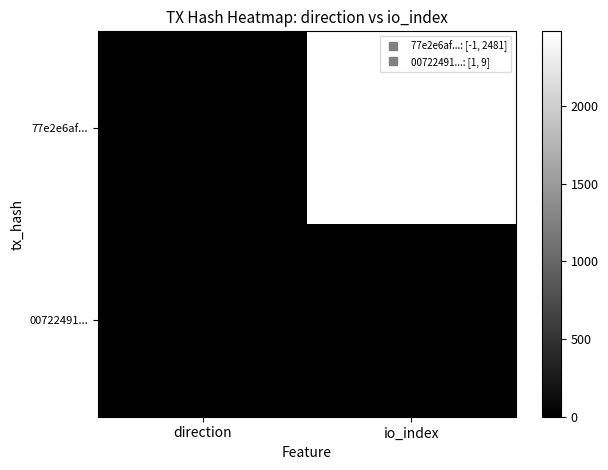

Reading left to right, list all the values displayed in this chart.

77e2e6af...: direction=-1	io_index=2481
00722491...: direction=1	io_index=9